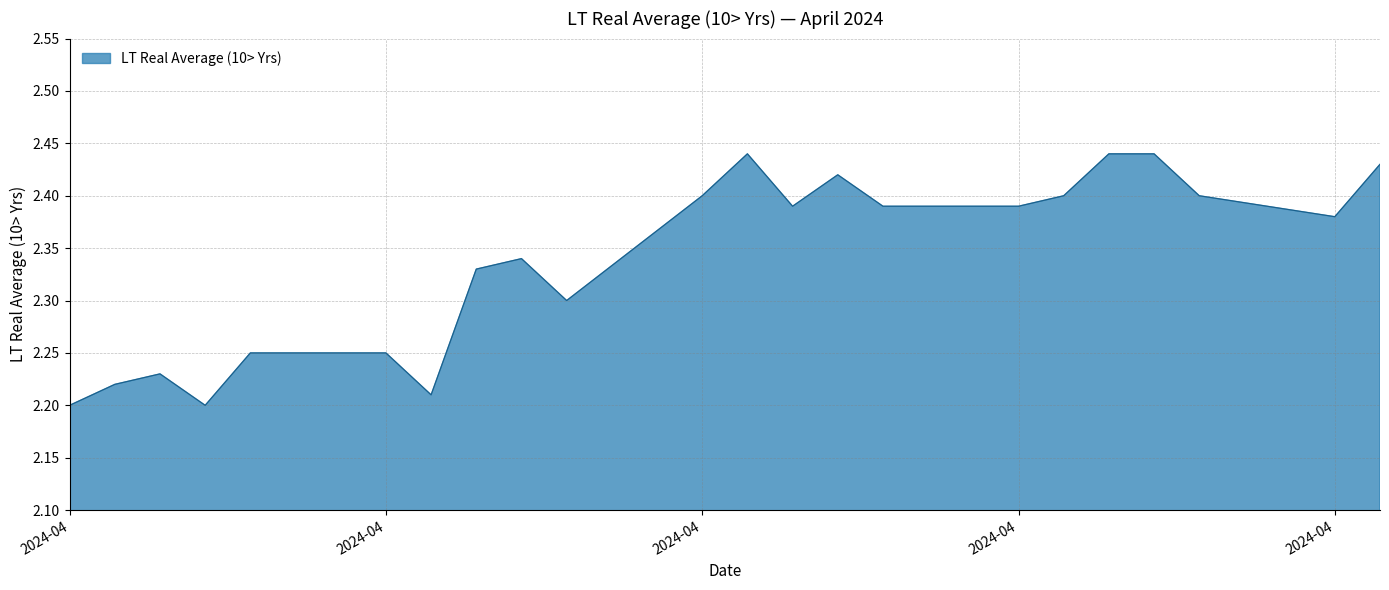

Count the number of categories in the chart.

22